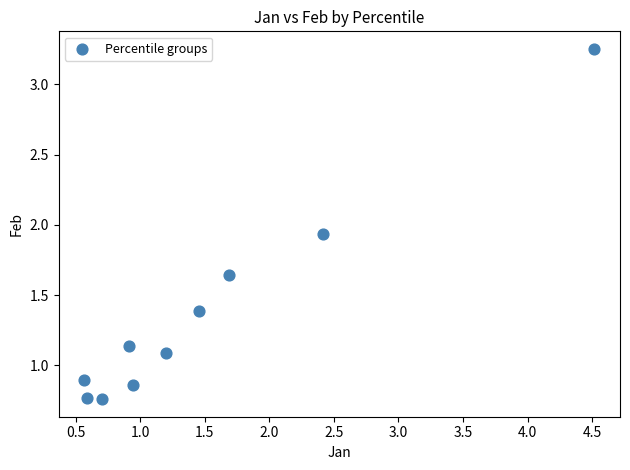

What is the average X value?

1.5